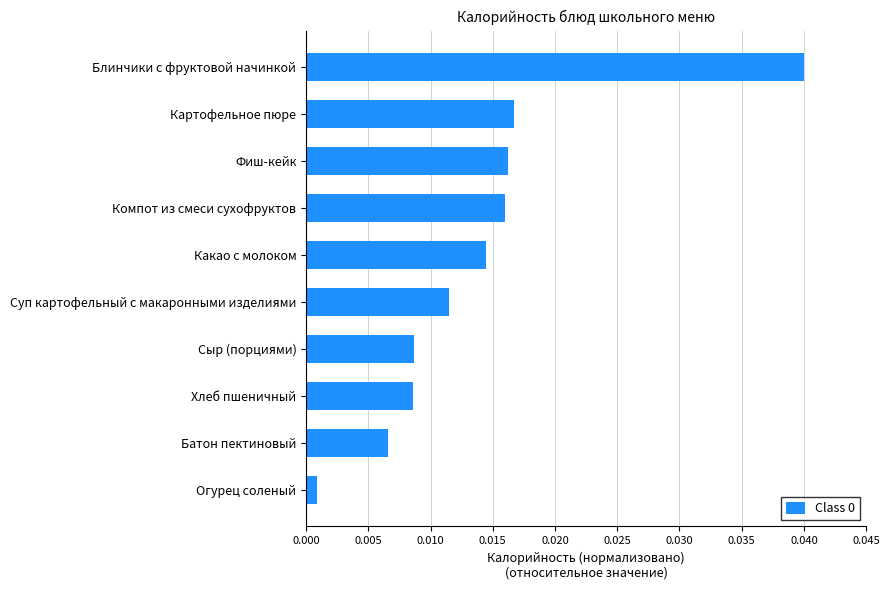

Does the chart contain any negative values?

No